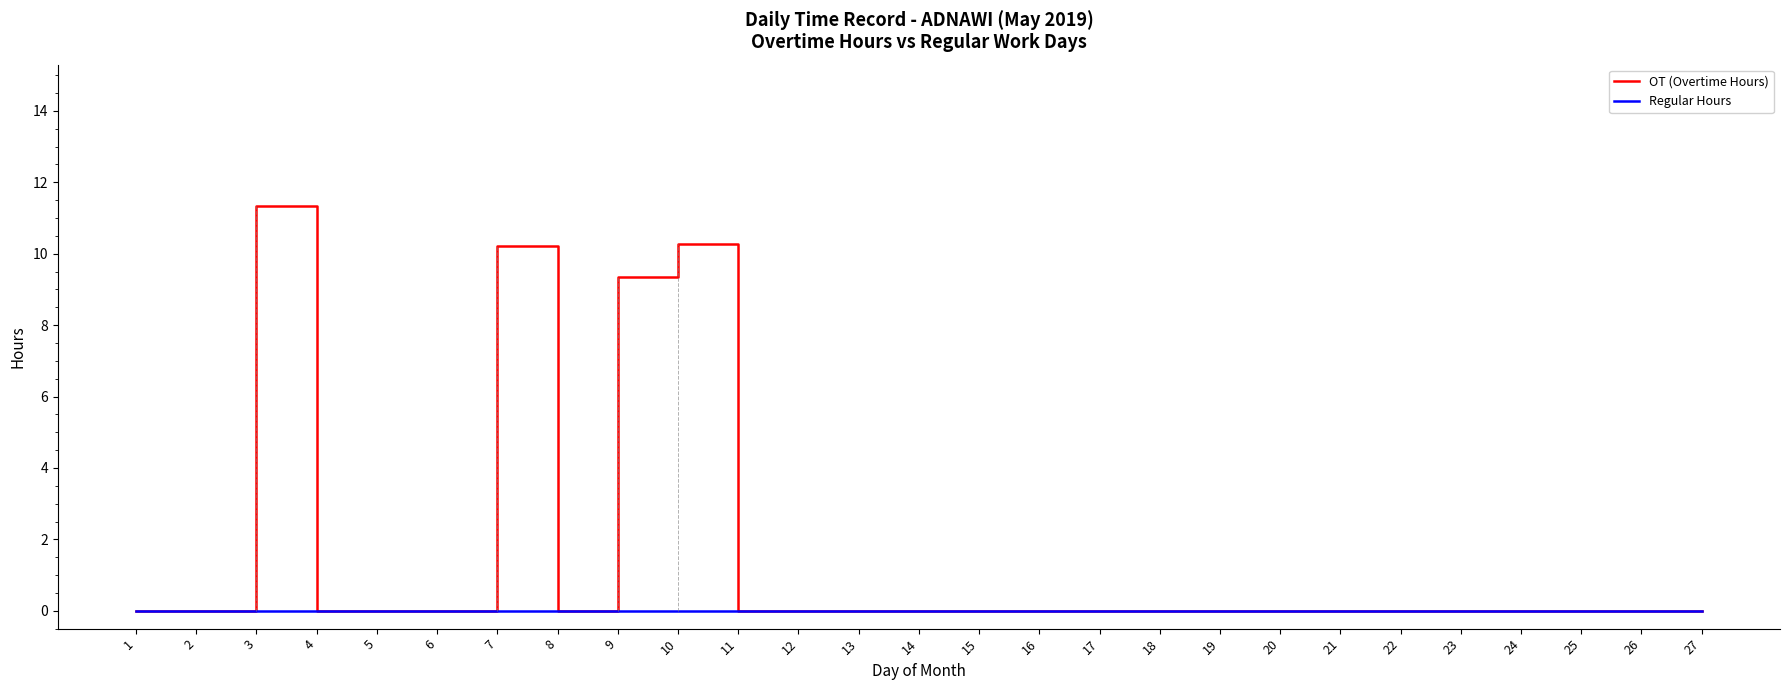

What is the maximum value shown in the chart?

11.3